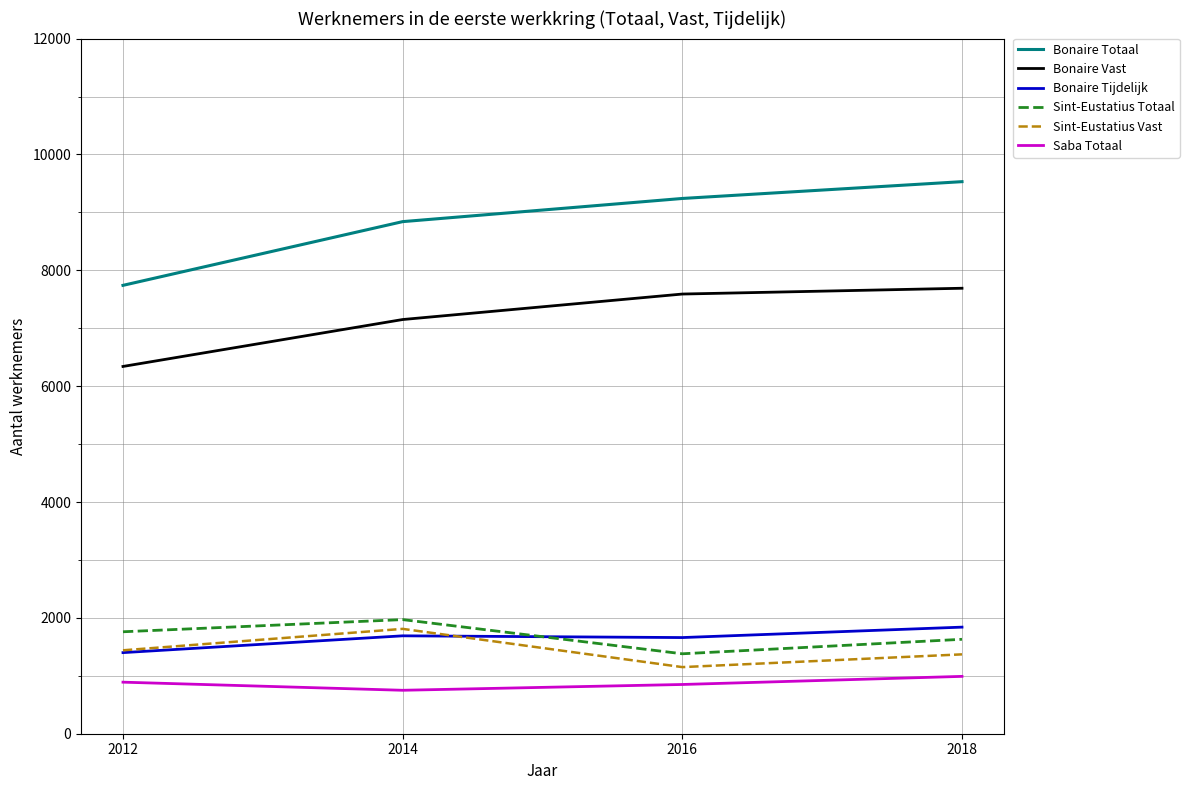

True or false: Bonaire Tijdelijk has a value of 1400 at 2012.

True